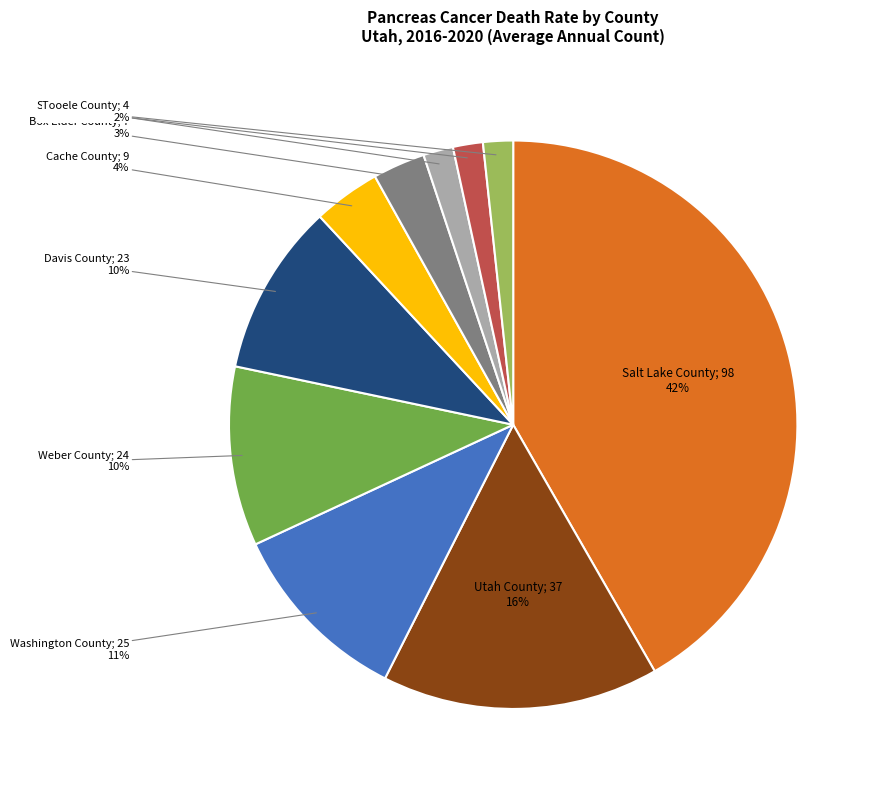

How many segments does this pie chart have?

10